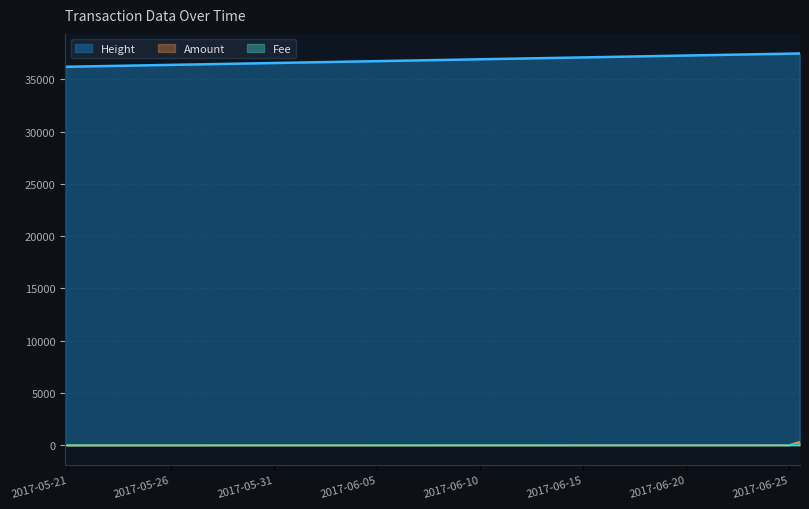

Between 2017-06-24 13:10:19 and 2017-06-24 22:46:18, which series saw the biggest shift?

Height